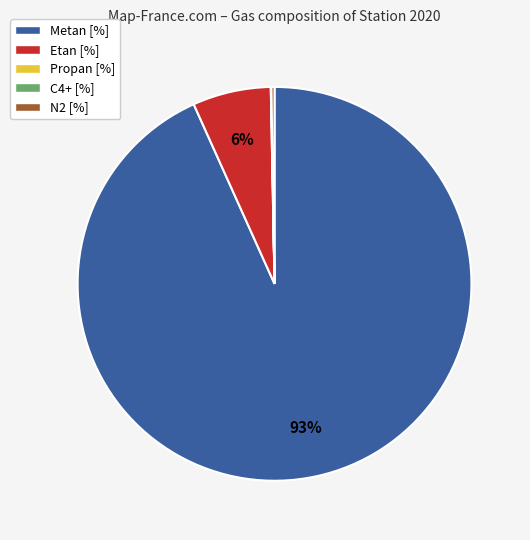

To the nearest percent, what is the average slice percentage?

20%